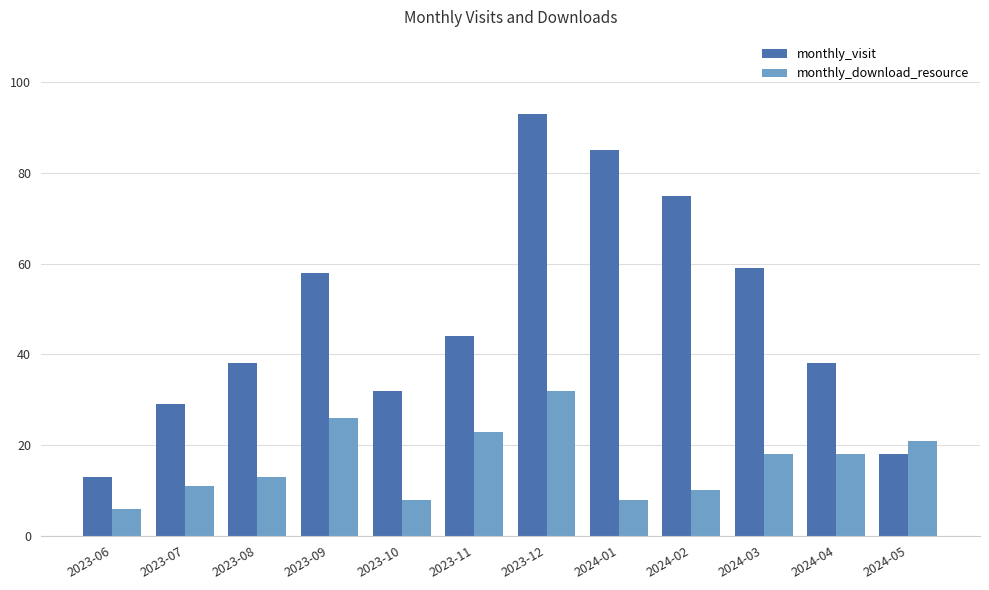

True or false: monthly_download_resource has a value of 6 at 2023-06.

True